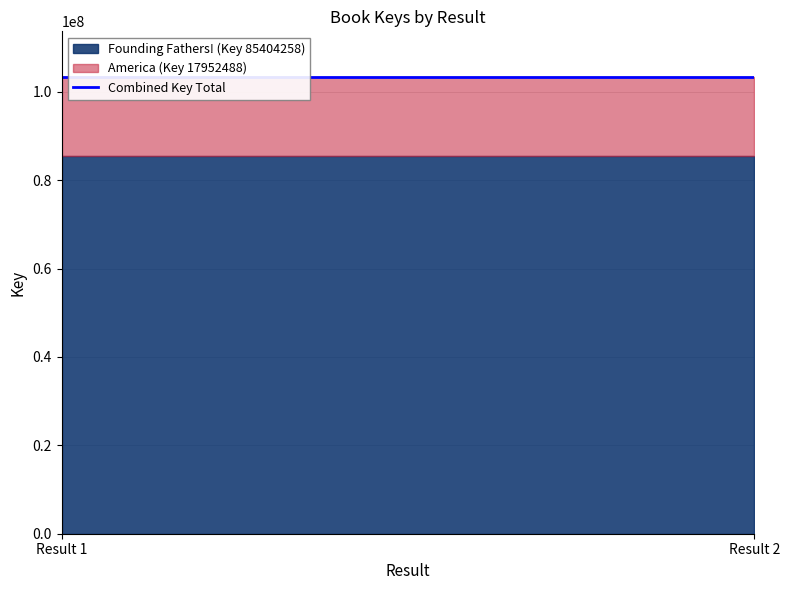

Does the chart have visible grid lines?

Yes